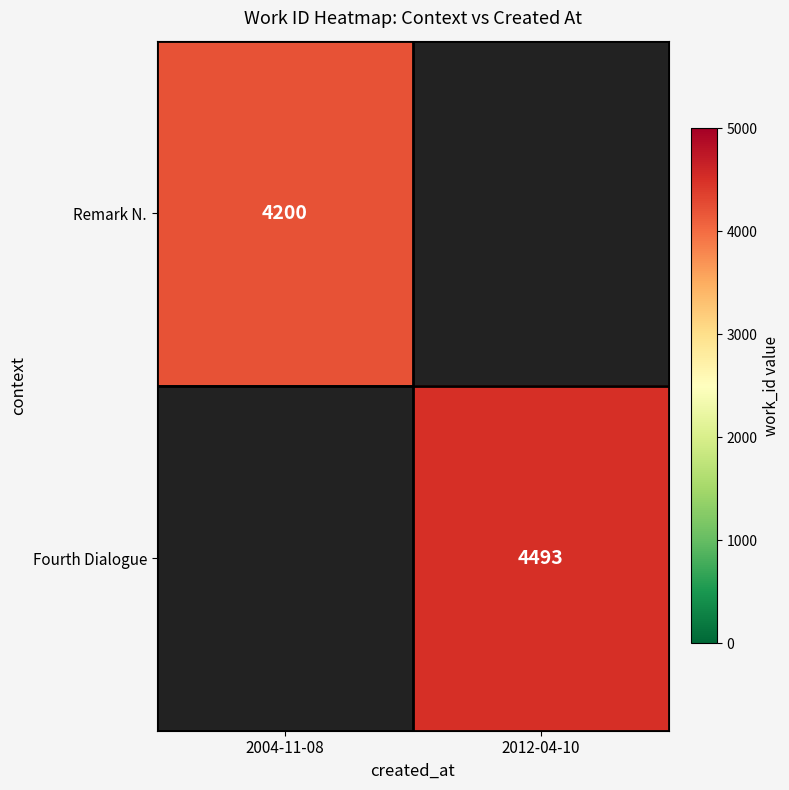

How many distinct data groups are displayed?

2